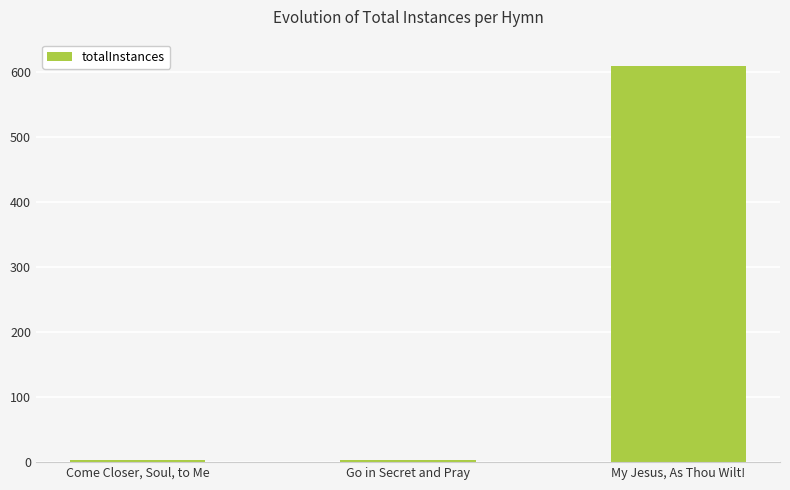

How many bars are there in total?

3